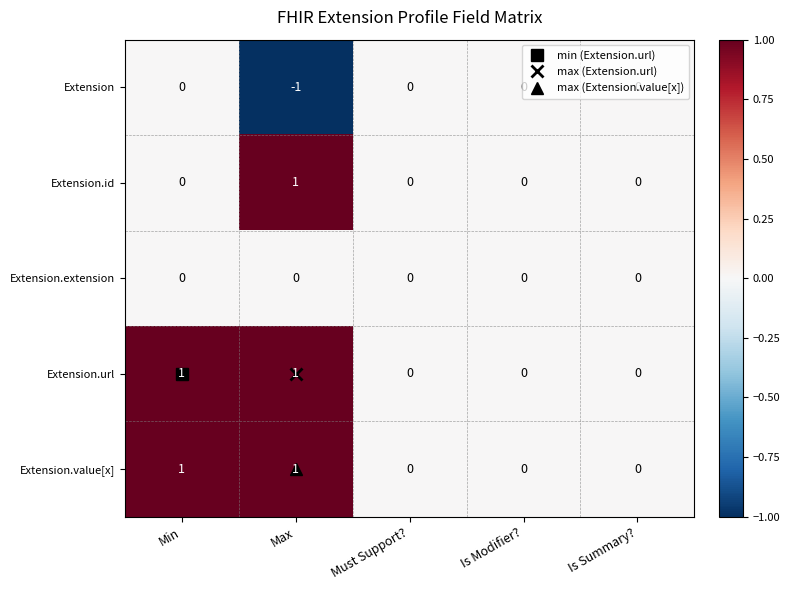

How many Extension values are between 0 and 1?

4